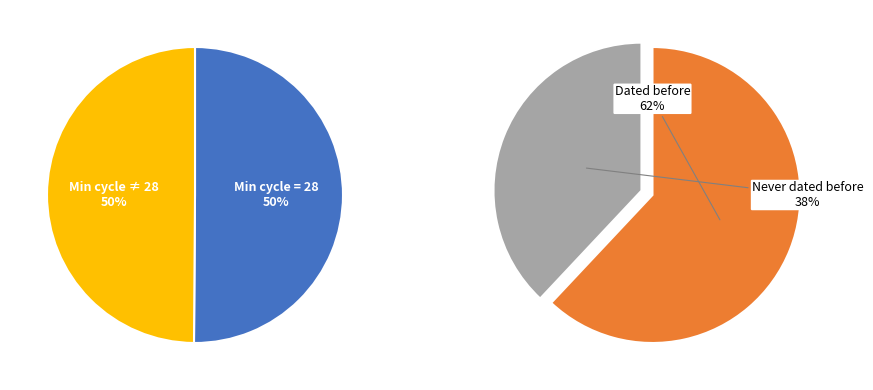

How much of the chart is everything except Min_cycle_28?

49.9%